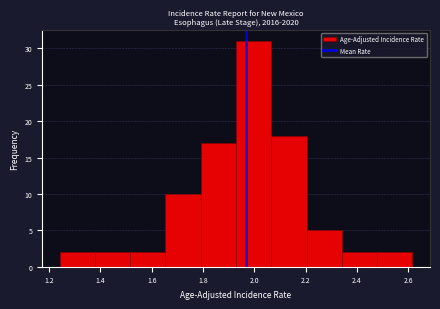

Reading left to right, list every bar in this chart as the range it spans on the x-axis followed by its height. Neither the bar edges nor the heights are printed on the chart, so give them approximately, as read against the axes.

1.24 to 1.38: 2
1.38 to 1.52: 2
1.52 to 1.66: 2
1.66 to 1.80: 10
1.80 to 1.92: 17
1.92 to 2.06: 31
2.06 to 2.20: 18
2.20 to 2.34: 5
2.34 to 2.48: 2
2.48 to 2.62: 2